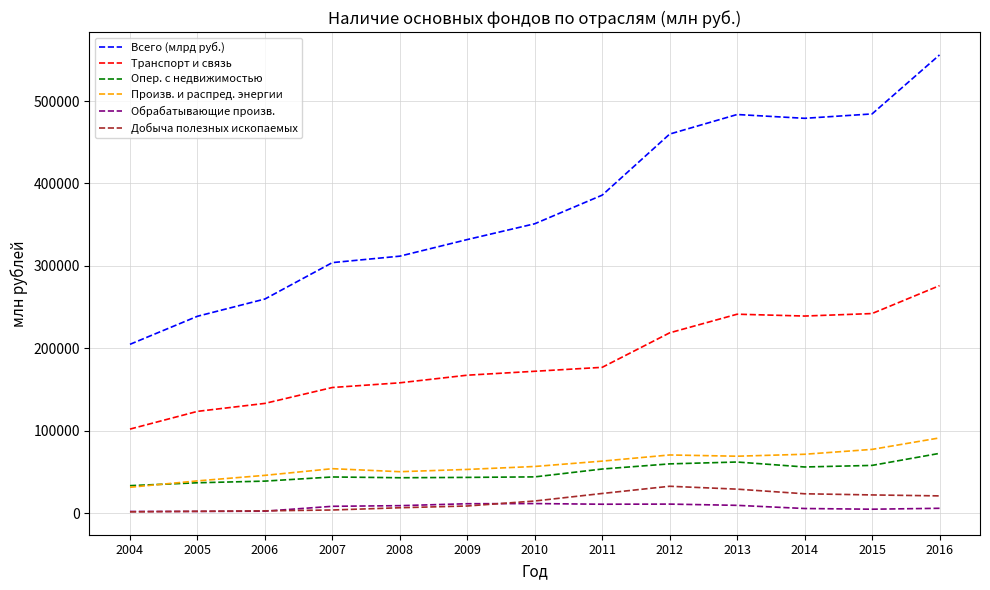

At which category is the sum across all series the highest?

2016